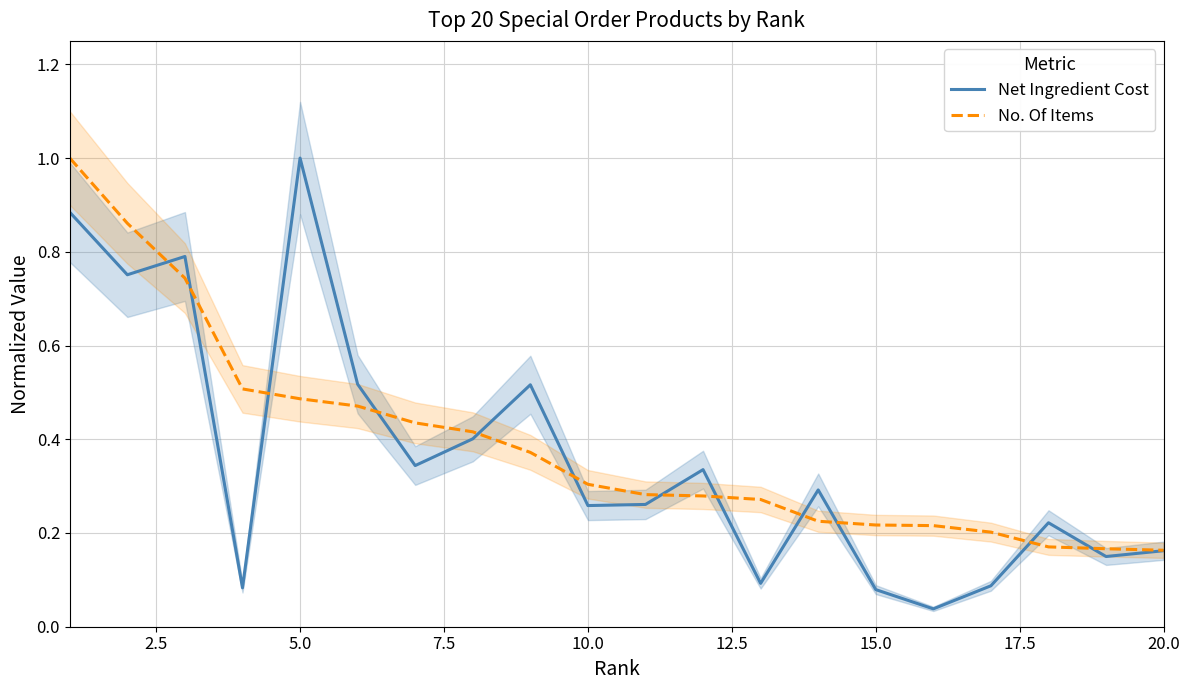

What is the maximum value for Net Ingredient Cost?

1.0